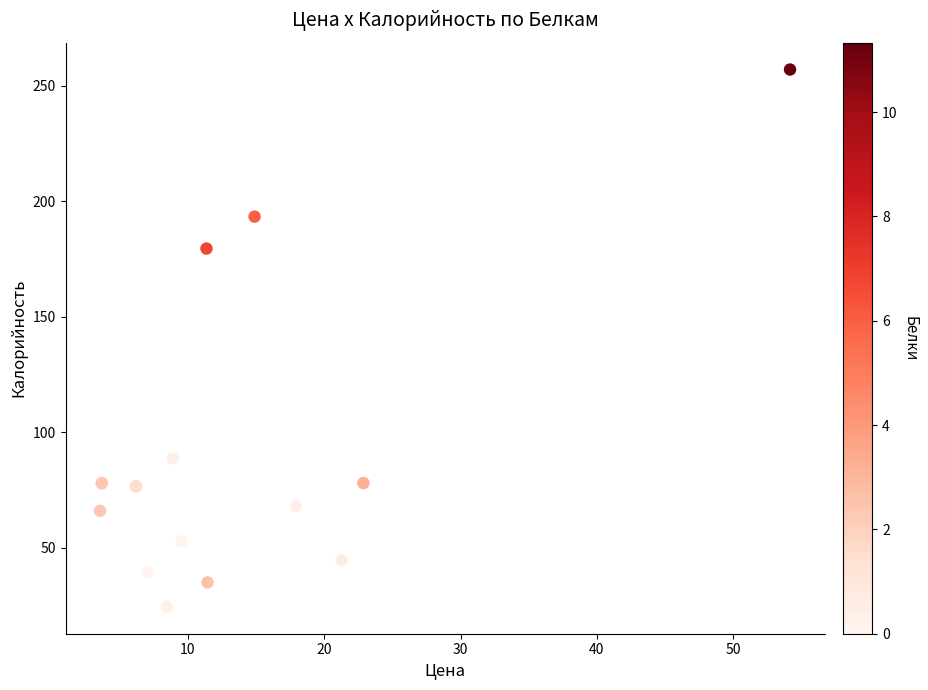

What Y value in the scatter plot is closest to 140?

179.6